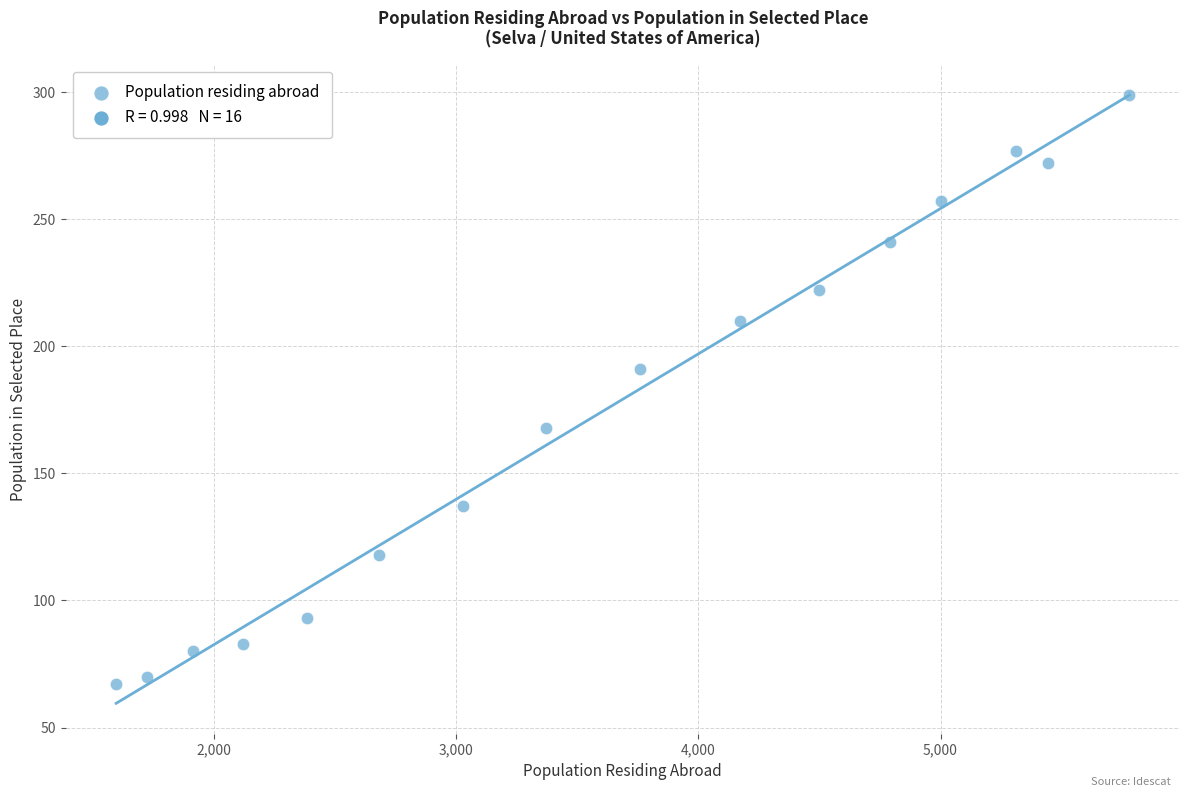

What Y value in the scatter plot is closest to 183?

191